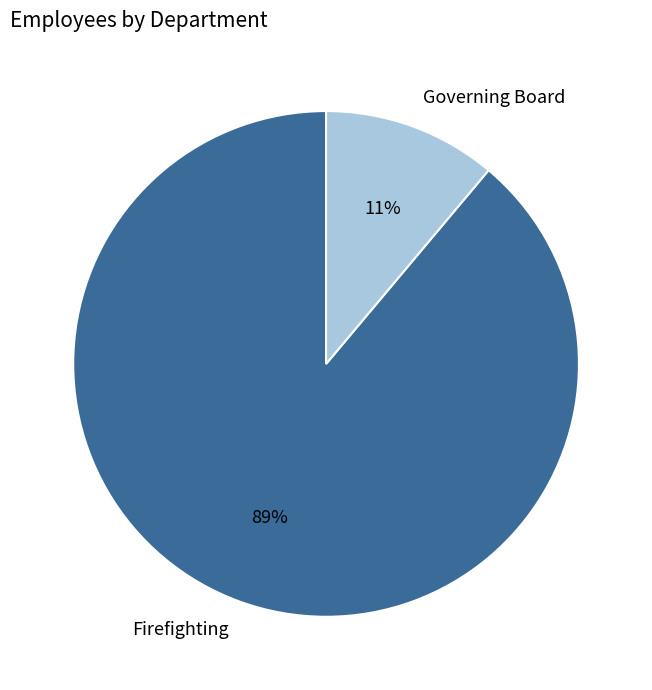

To the nearest percent, what percentage of the pie is Firefighting?

89%